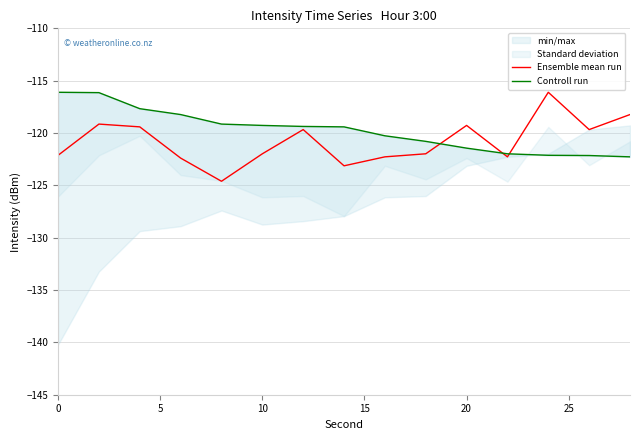

Reading left to right, what are all the values shown in this chart?

Ensemble mean run: -122.1	-119.1	-119.4	-122.4	-124.6	-122.0	-119.7	-123.1	-122.3	-122.0	-119.3	-122.3	-116.1	-119.7	-118.2
Controll run: -116.1	-116.1	-117.7	-118.2	-119.1	-119.3	-119.4	-119.4	-120.3	-120.8	-121.4	-122.0	-122.1	-122.1	-122.3